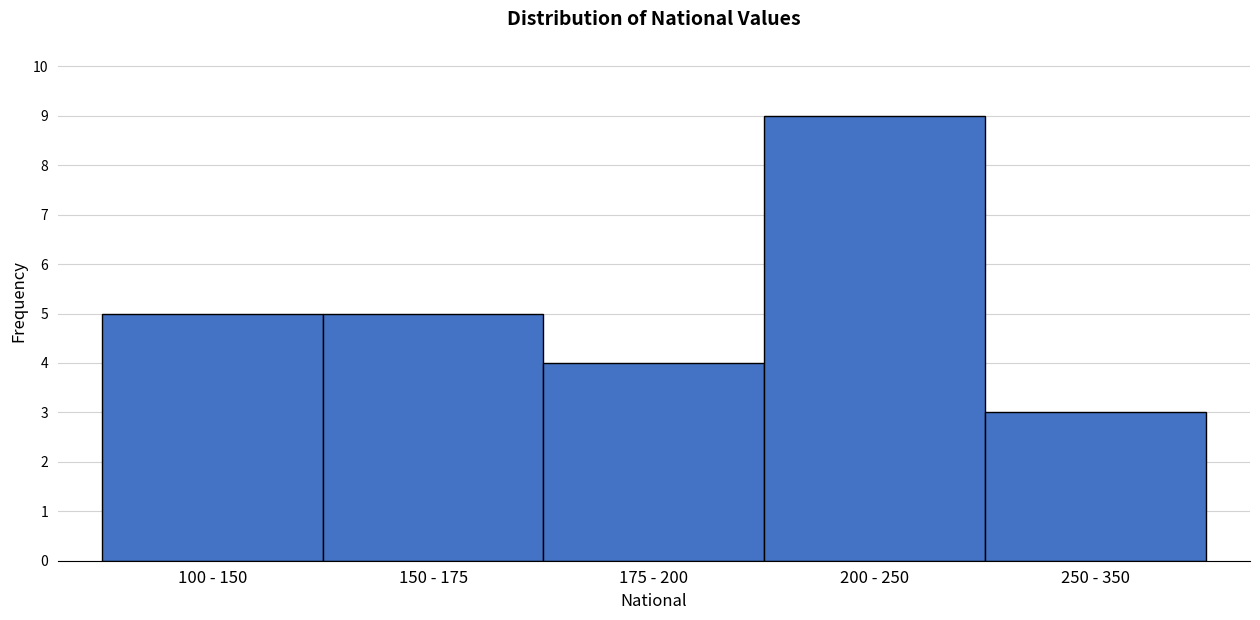

Reading left to right, extract all data points from this chart.

5	5	4	9	3